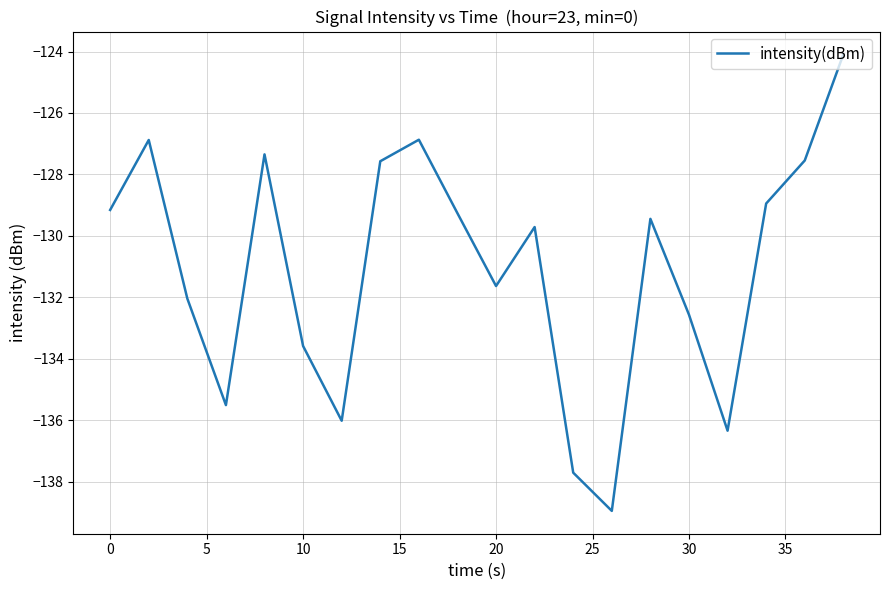

What is the smallest value displayed?

-138.9